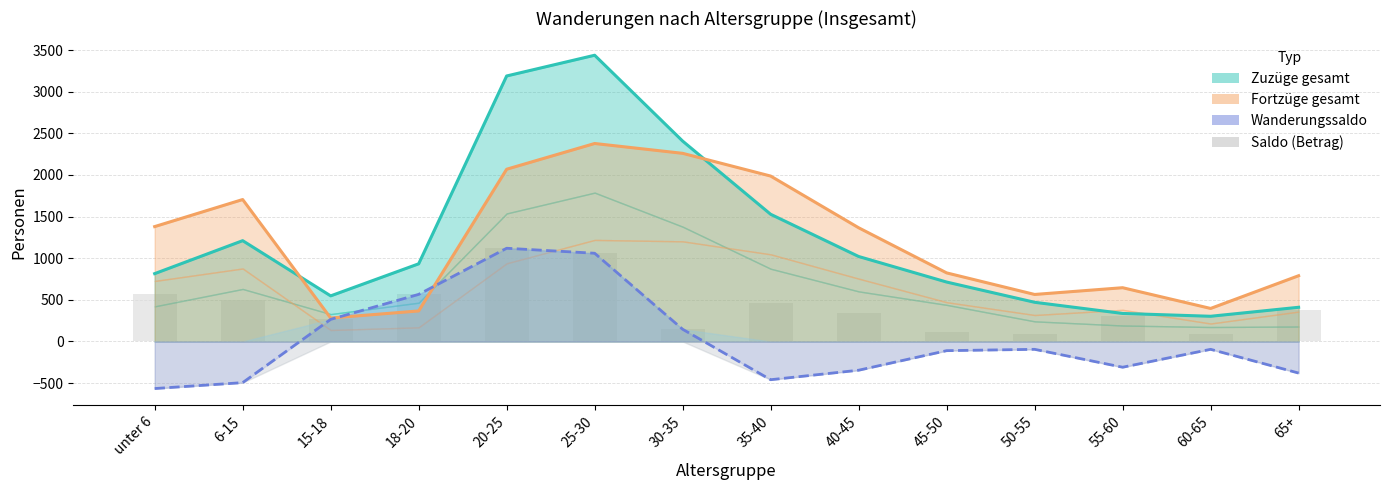

Reading left to right, transcribe all the data shown in this chart.

Zuzüge gesamt: unter 6=815	6-15=1211	15-18=548	18-20=933	20-25=3189	25-30=3438	30-35=2407	35-40=1528	40-45=1021	45-50=714	50-55=471	55-60=337	60-65=303	65+=411
Fortzüge gesamt: unter 6=1380	6-15=1705	15-18=282	18-20=367	20-25=2069	25-30=2378	30-35=2260	35-40=1987	40-45=1366	45-50=824	50-55=565	55-60=646	60-65=397	65+=790
Wanderungssaldo: unter 6=-565	6-15=-494	15-18=266	18-20=566	20-25=1120	25-30=1060	30-35=147	35-40=-459	40-45=-345	45-50=-110	50-55=-94	55-60=-309	60-65=-94	65+=-379
Saldo (Betrag): unter 6=565	6-15=494	15-18=266	18-20=566	20-25=1120	25-30=1060	30-35=147	35-40=459	40-45=345	45-50=110	50-55=94	55-60=309	60-65=94	65+=379